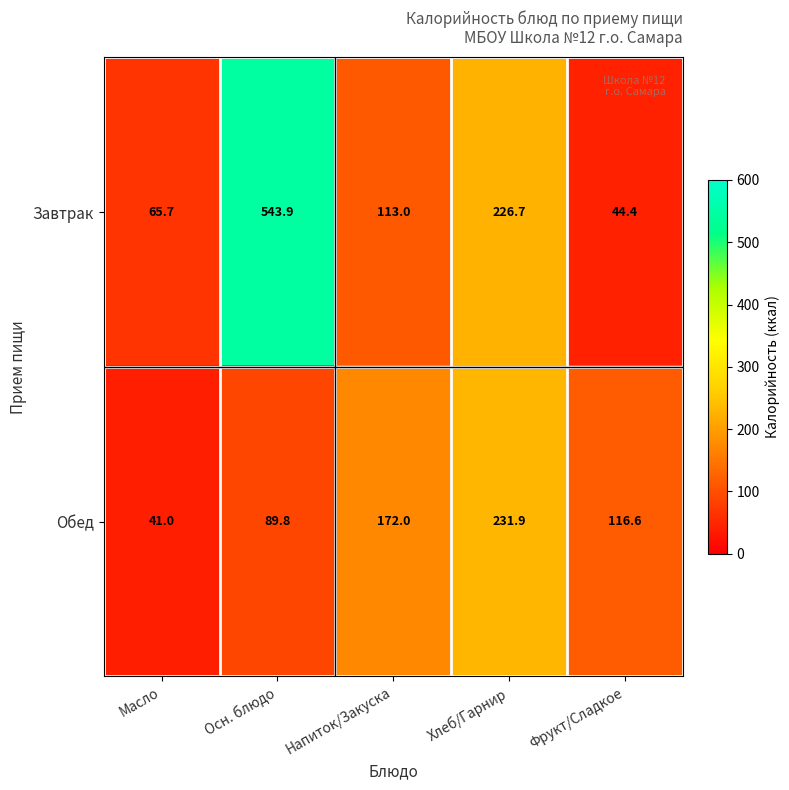

True or false: Обед has a value of 231.9 at Хлеб/Гарнир.

True